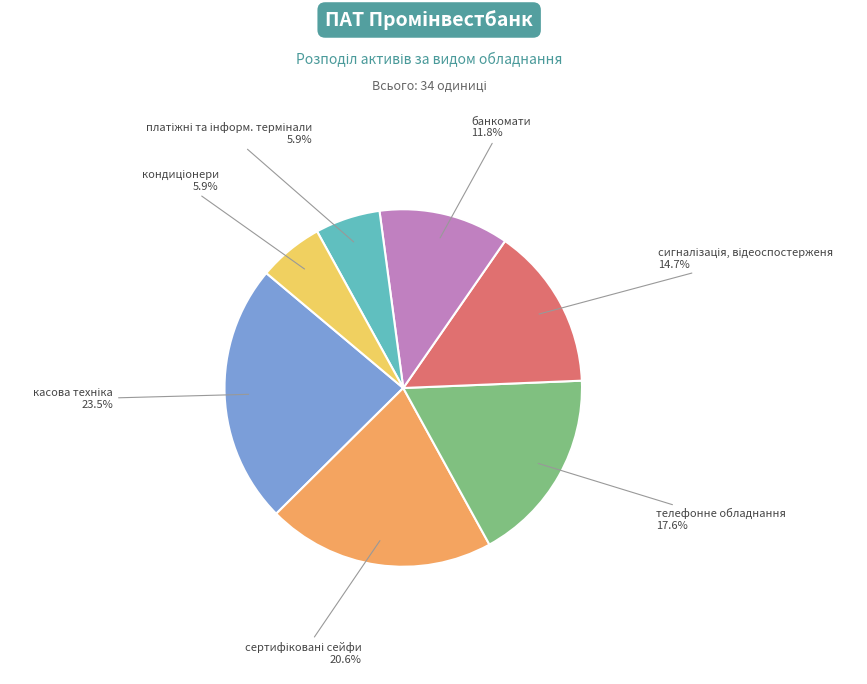

Does any single category account for the majority?

No